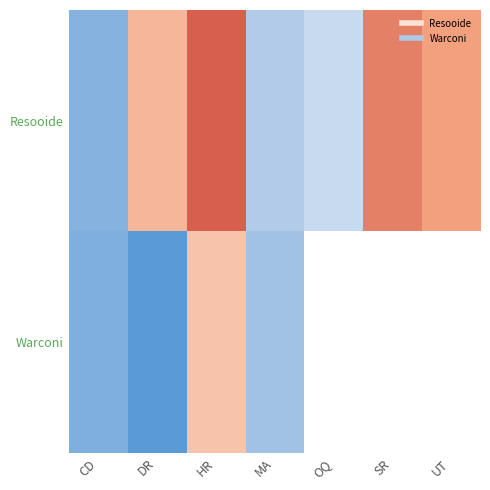

Where is Resooide nearest to the value 470?

DR